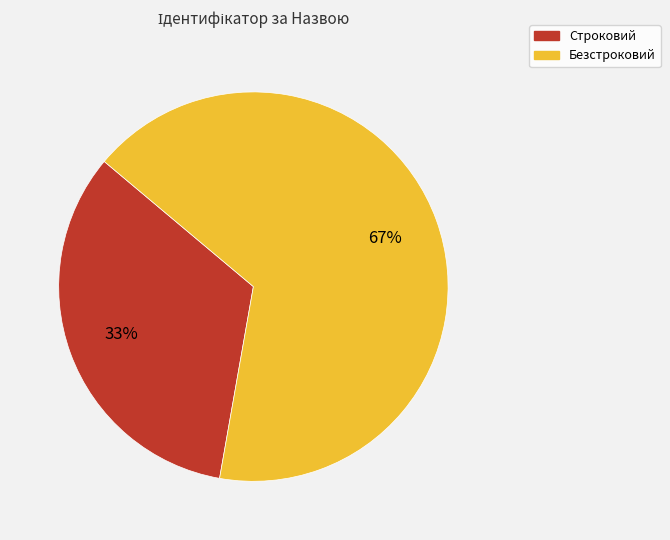

Which category has the smallest portion of the pie?

Строковий